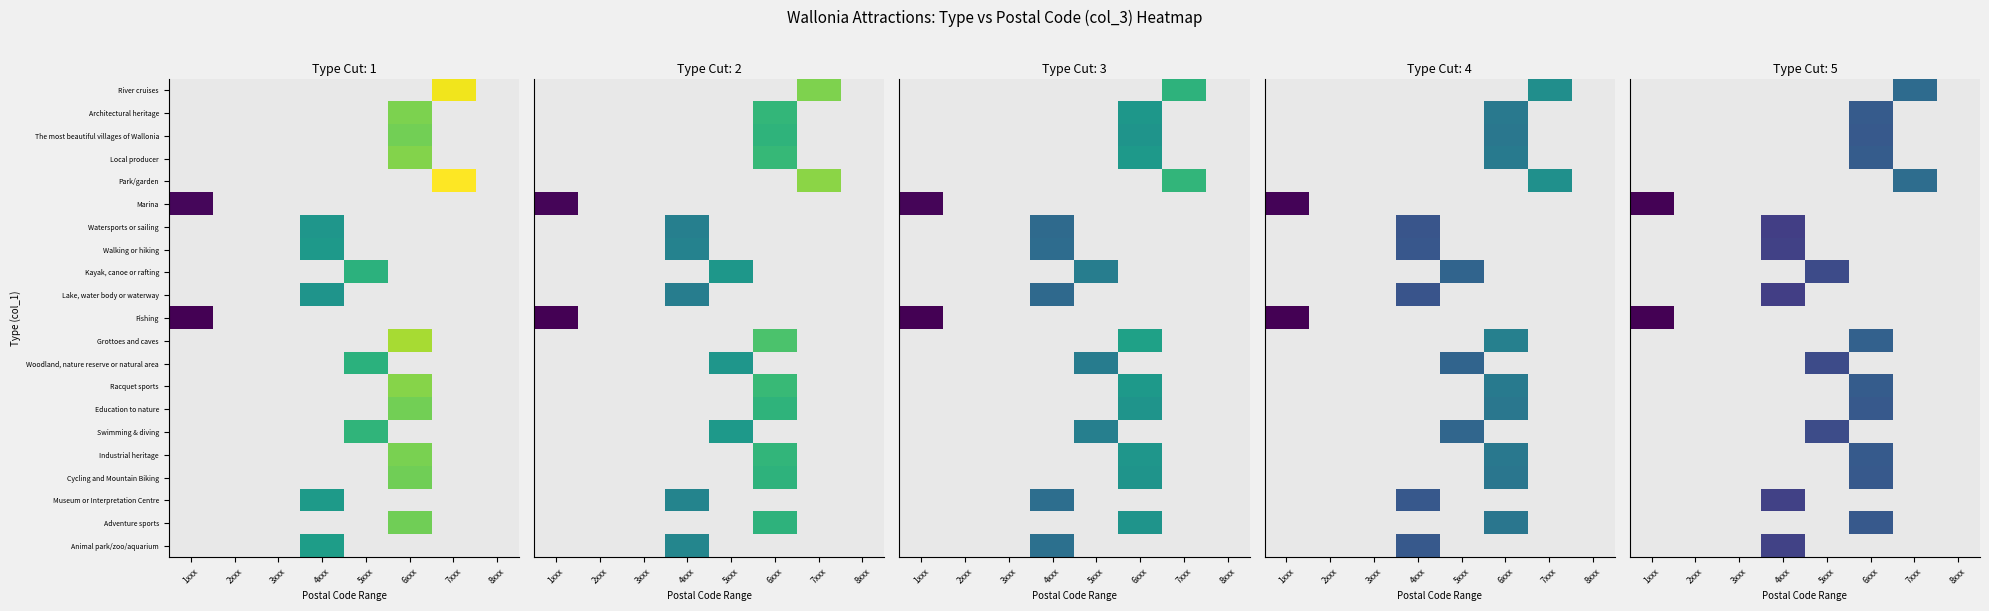

What is the minimum value shown in the chart?

536.0